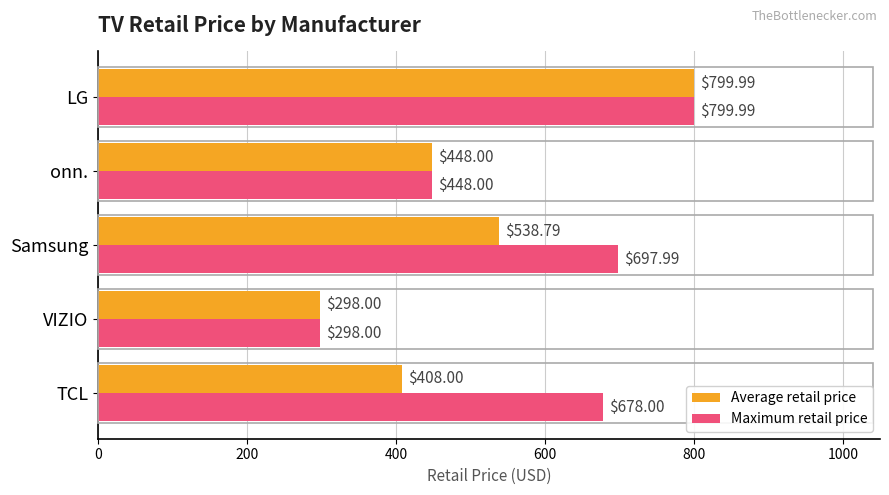

At which label is Average retail price closest to 548?

Samsung